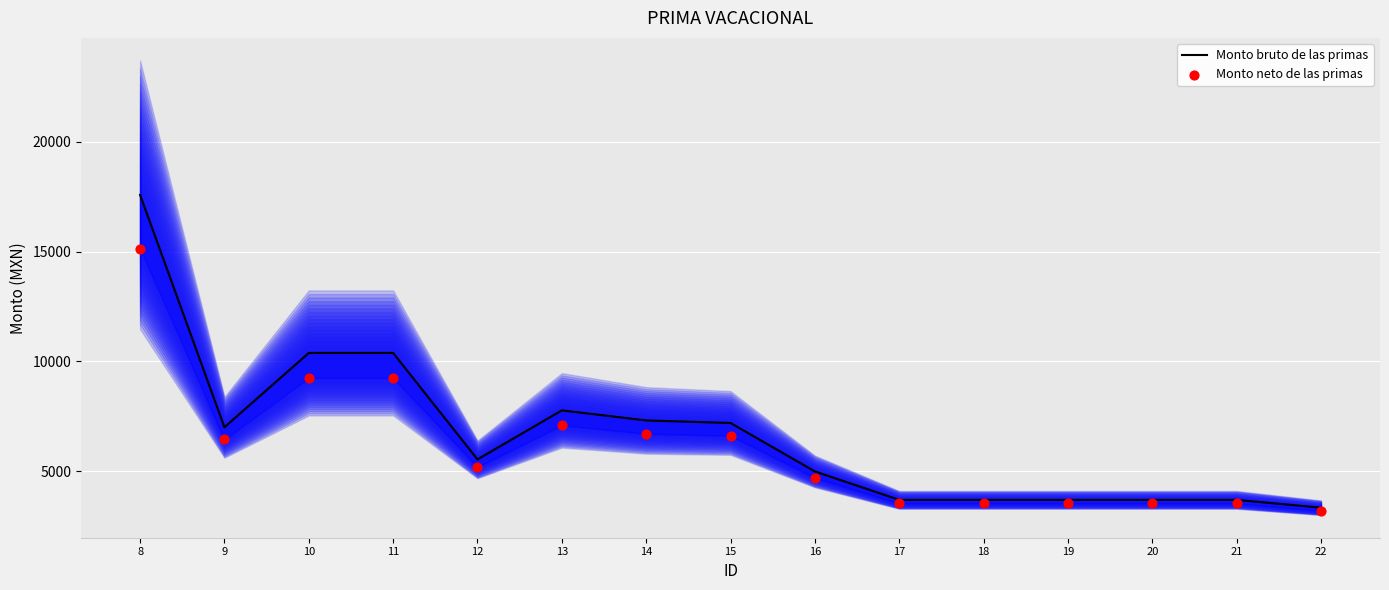

What are all the series names shown in the legend?

Monto bruto de las primas, Monto neto de las primas